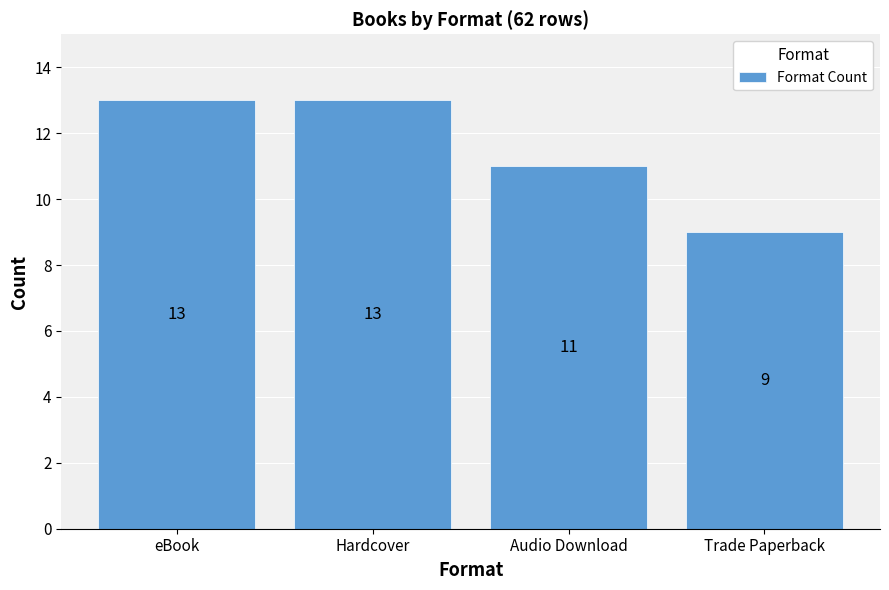

What is the label of the 4th bar from the left?

Trade Paperback